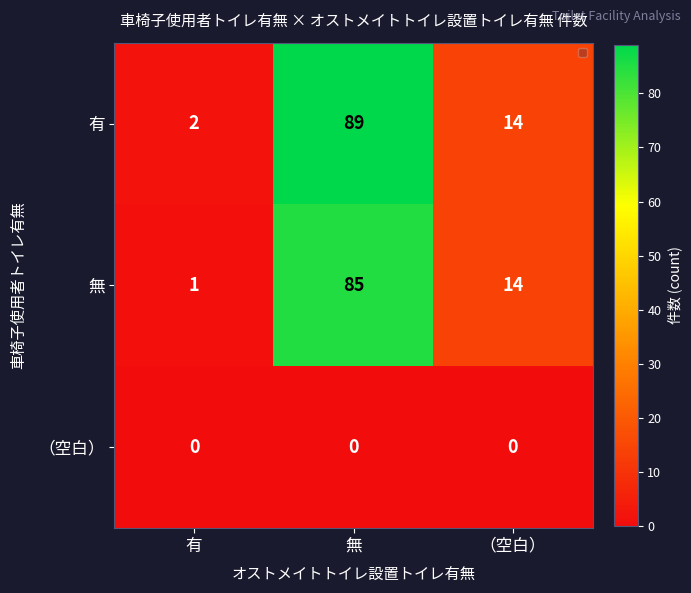

The 無 series shows 5 at （空白）. True or false?

False